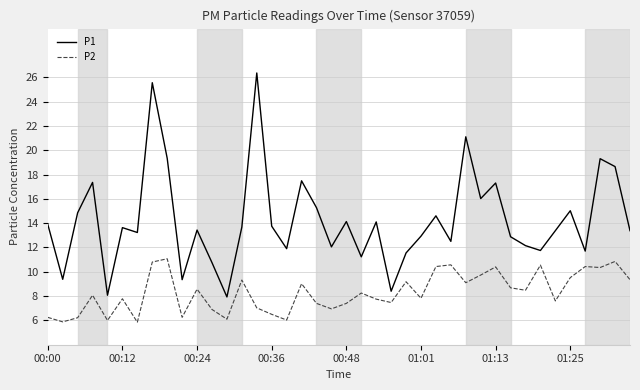

Which series has the largest total across all categories?

P1